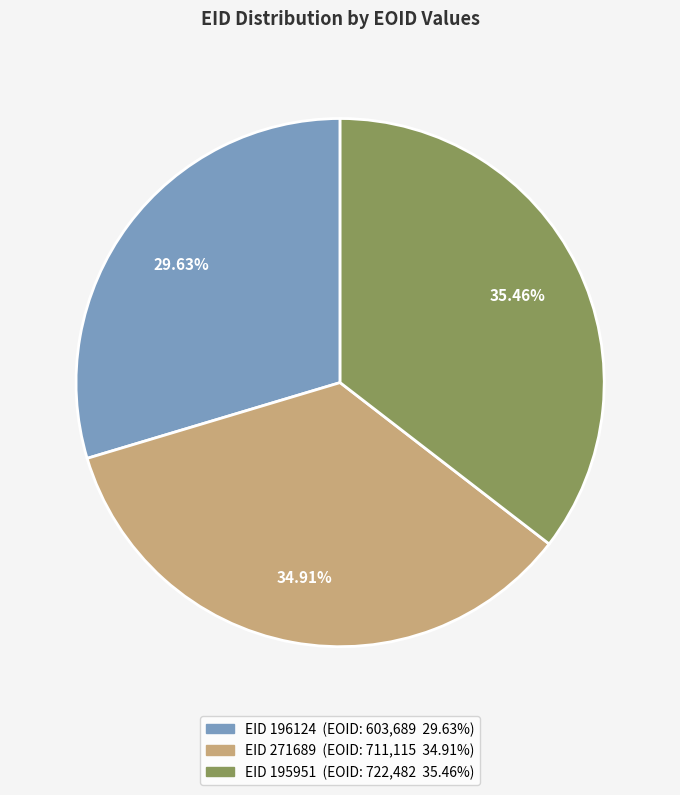

Is there any slice that represents more than half of the pie?

No